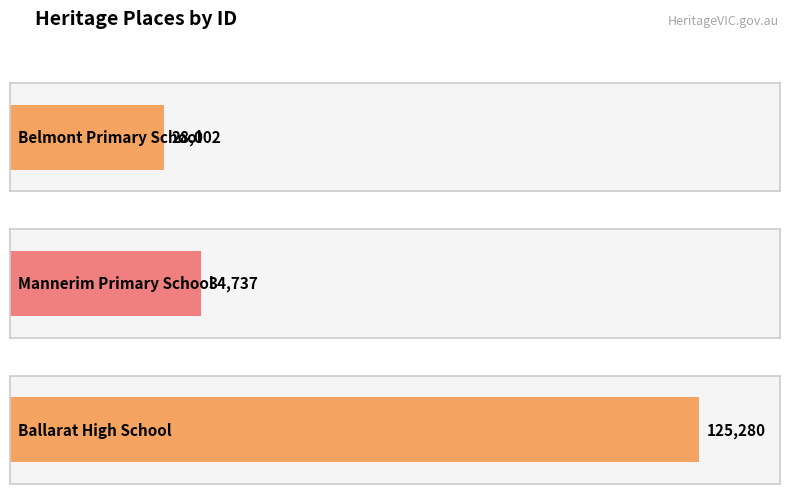

What is the maximum value shown in the chart?

125280